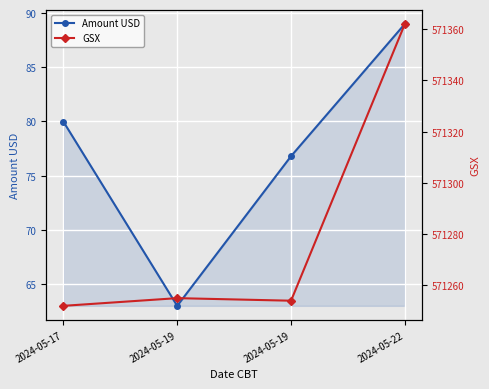

How many values in the Amount USD series exceed 79?

2